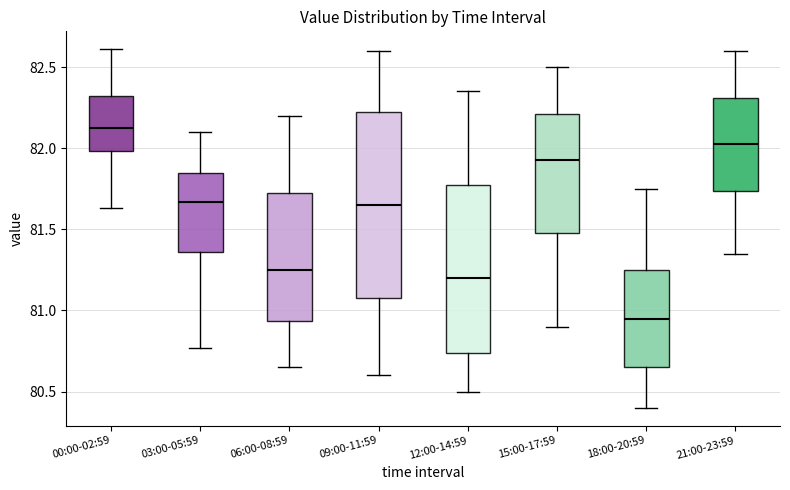

Reading left to right, read every box against the y-axis: the position of its median line, the range the box covers, and the ends of its whiskers. The values are not printed on the chart, so give them approximately, as read against the axis.

00:00-02:59: median 82.15, box 82.00 to 82.30, whiskers 81.65 to 82.60
03:00-05:59: median 81.65, box 81.35 to 81.85, whiskers 80.75 to 82.10
06:00-08:59: median 81.25, box 80.95 to 81.75, whiskers 80.65 to 82.20
09:00-11:59: median 81.65, box 81.10 to 82.25, whiskers 80.60 to 82.60
12:00-14:59: median 81.20, box 80.75 to 81.80, whiskers 80.50 to 82.35
15:00-17:59: median 81.95, box 81.50 to 82.20, whiskers 80.90 to 82.50
18:00-20:59: median 80.95, box 80.65 to 81.25, whiskers 80.40 to 81.75
21:00-23:59: median 82.05, box 81.75 to 82.30, whiskers 81.35 to 82.60